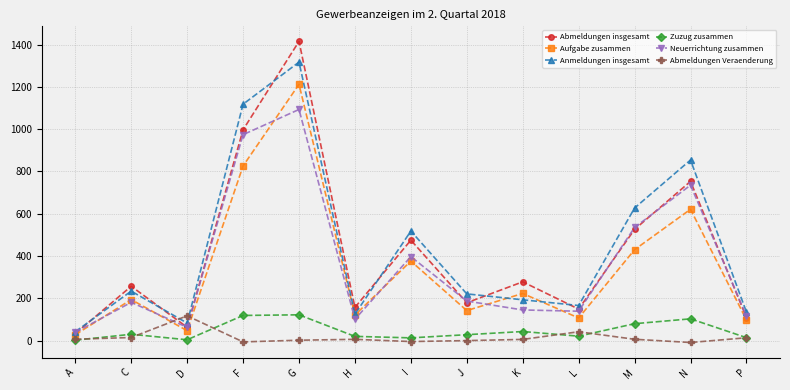

How many interior local peaks does the Abmeldungen insgesamt series have?

5